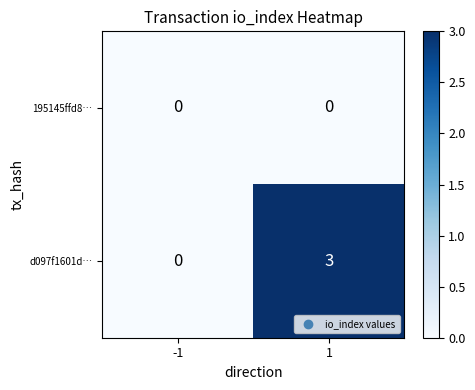

What is the difference between the d097f1601d… values at -1 and 1?

3